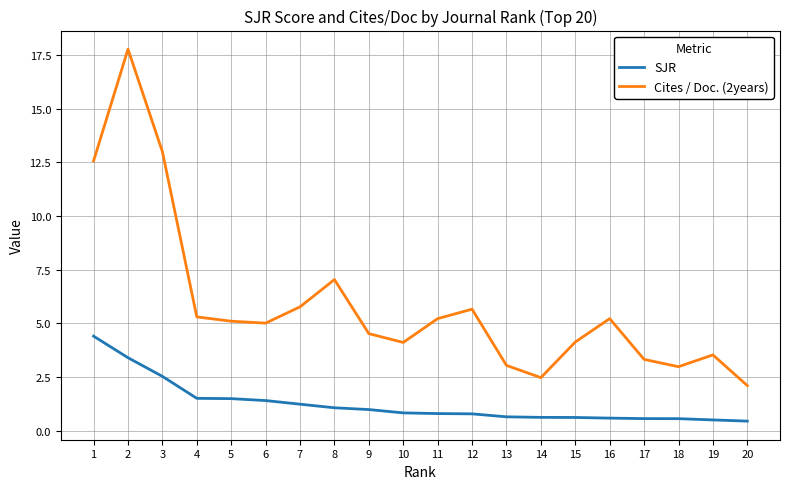

What is the difference between the highest and lowest values at 5?

3.6